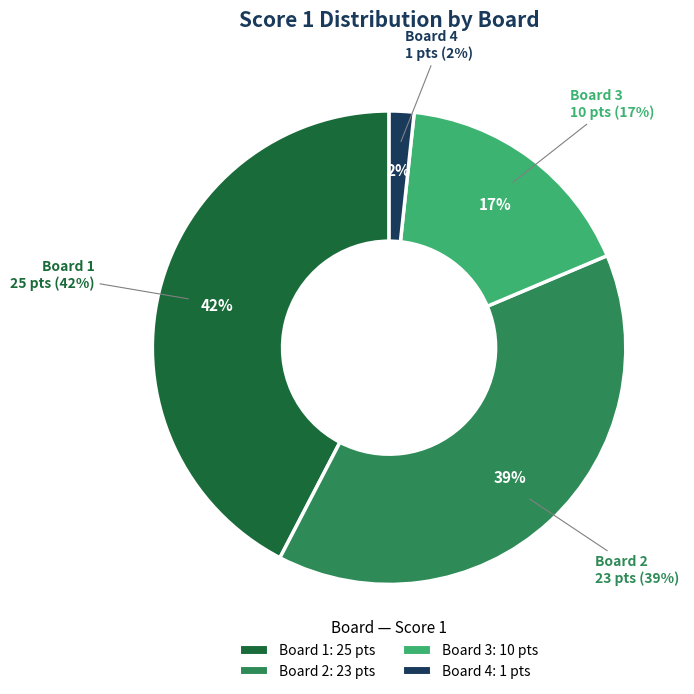

To the nearest percent, what is the average slice percentage?

25%